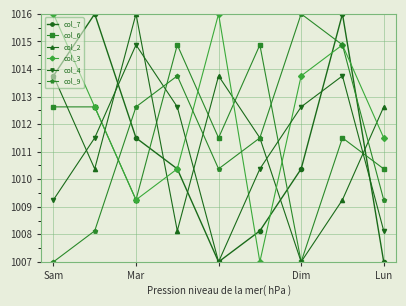

What is the maximum value shown in the chart?

1016.0